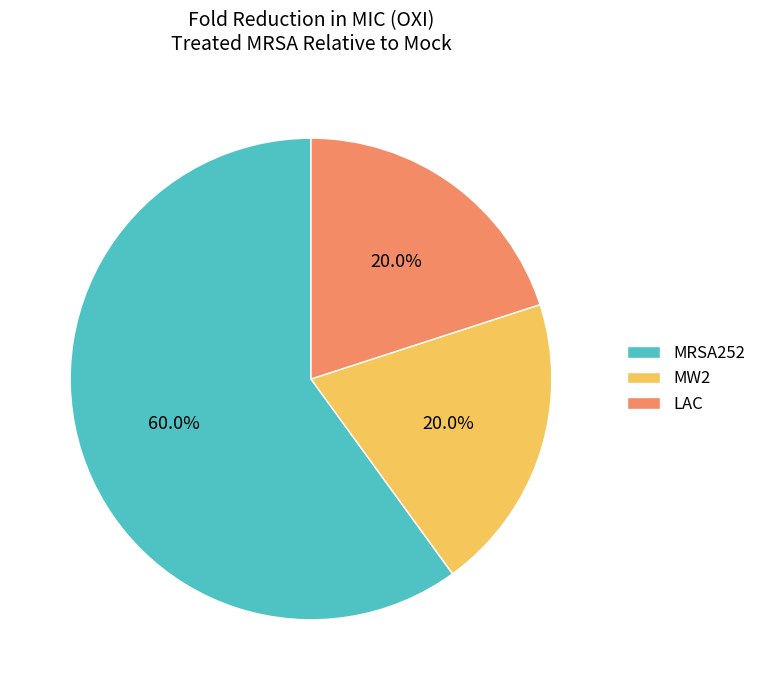

Does MRSA252 represent more than half of the total?

Yes